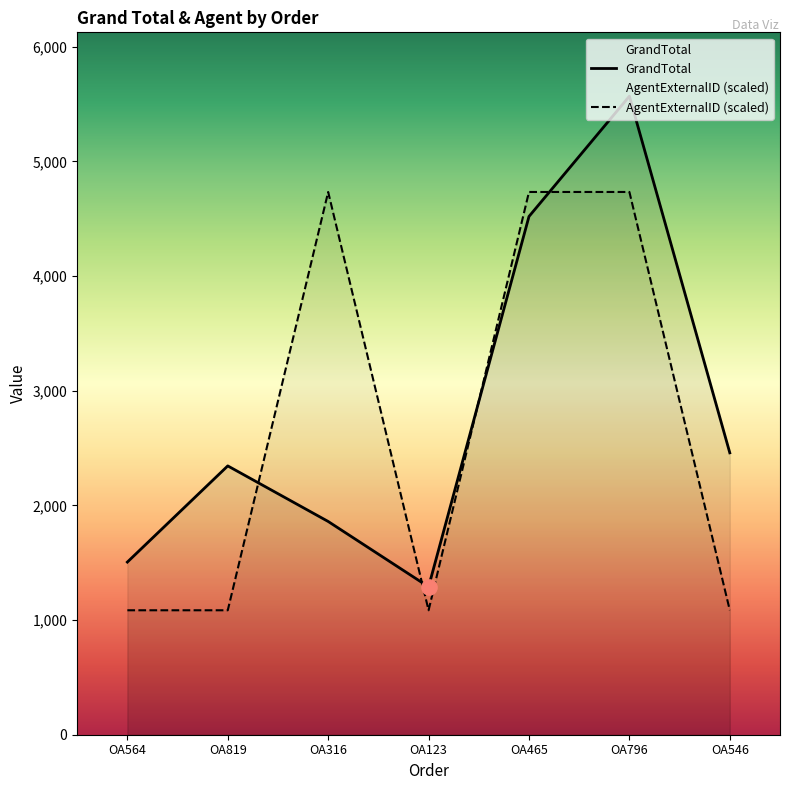

What are all the series names shown in the legend?

GrandTotal, AgentExternalID (scaled)